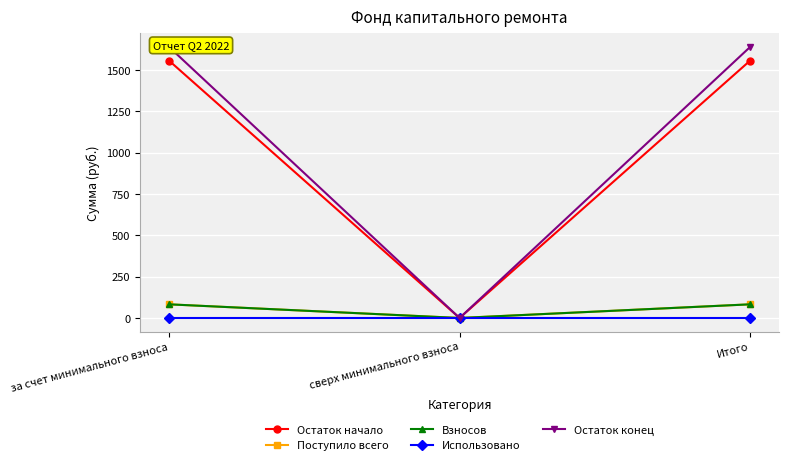

What is the label of the 2nd point from the left?

сверх минимального взноса